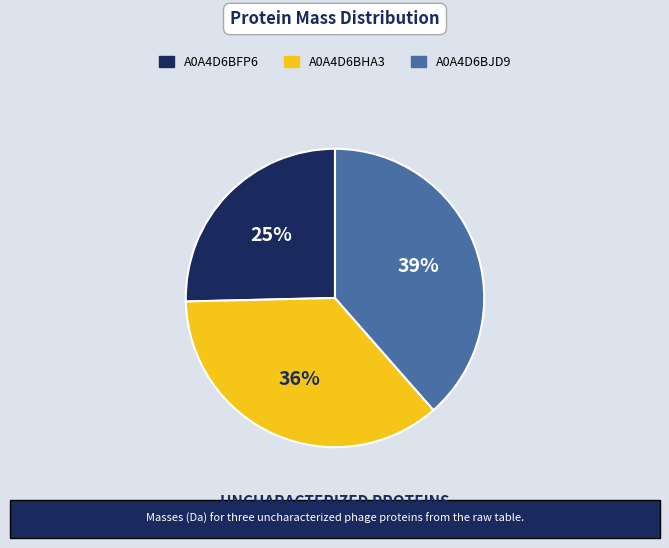

Is A0A4D6BFP6 the majority of the pie?

No